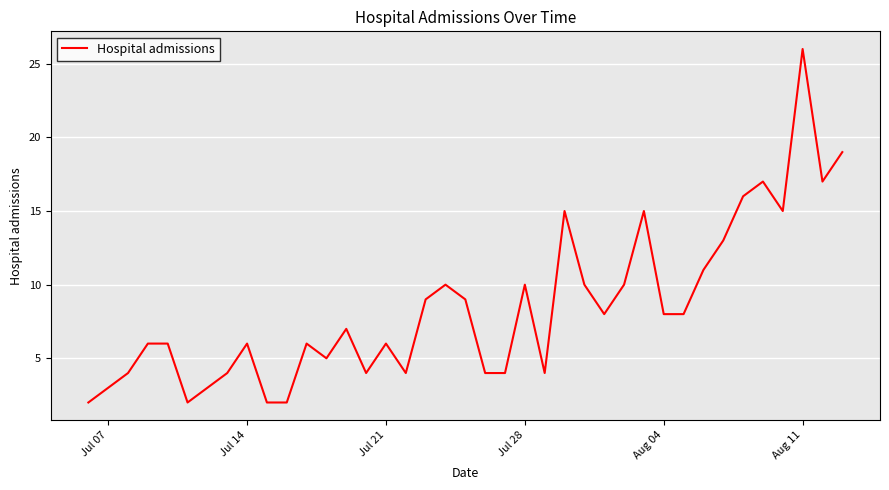

What is the difference between the maximum and minimum values?

24